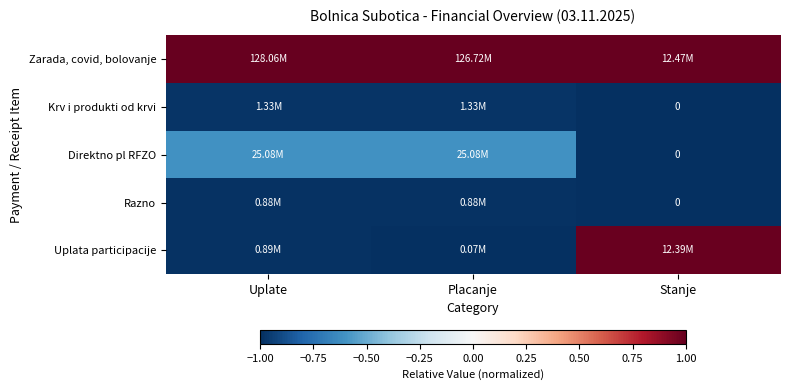

How many series are shown in this chart?

5